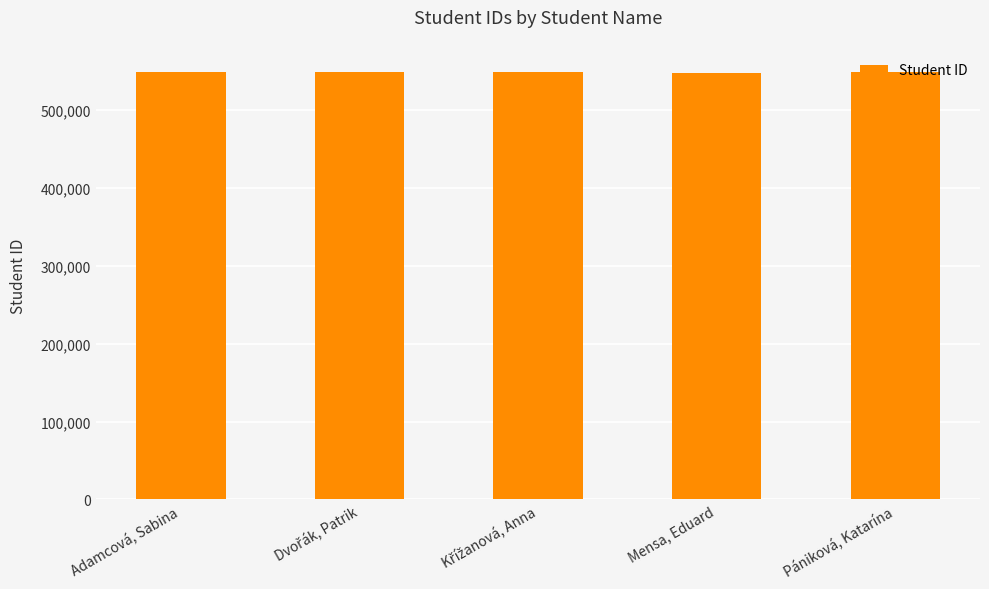

What is the label of the 1st bar from the right?

Pániková, Katarína